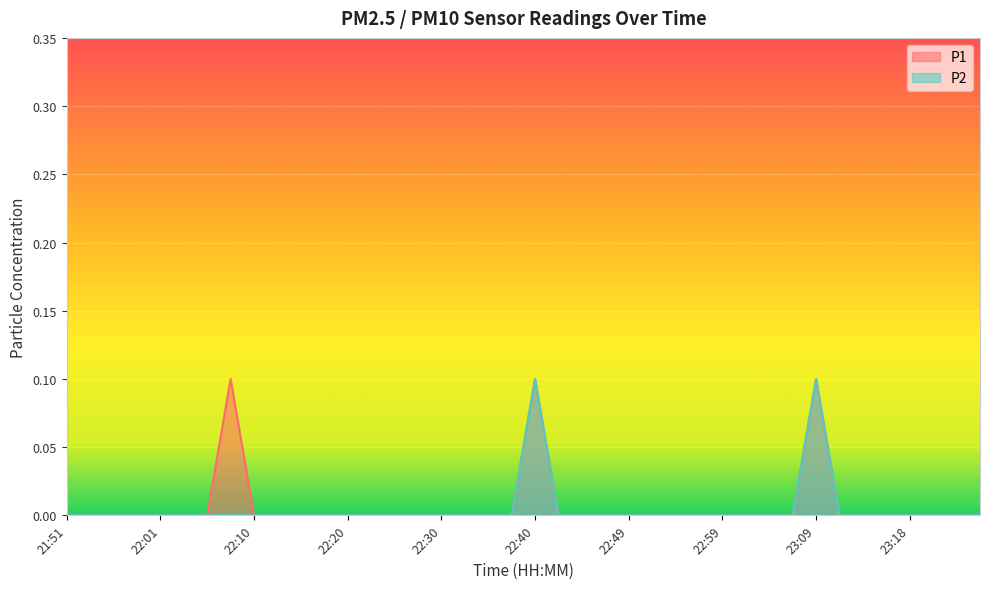

What are all the series names shown in the legend?

P1, P2